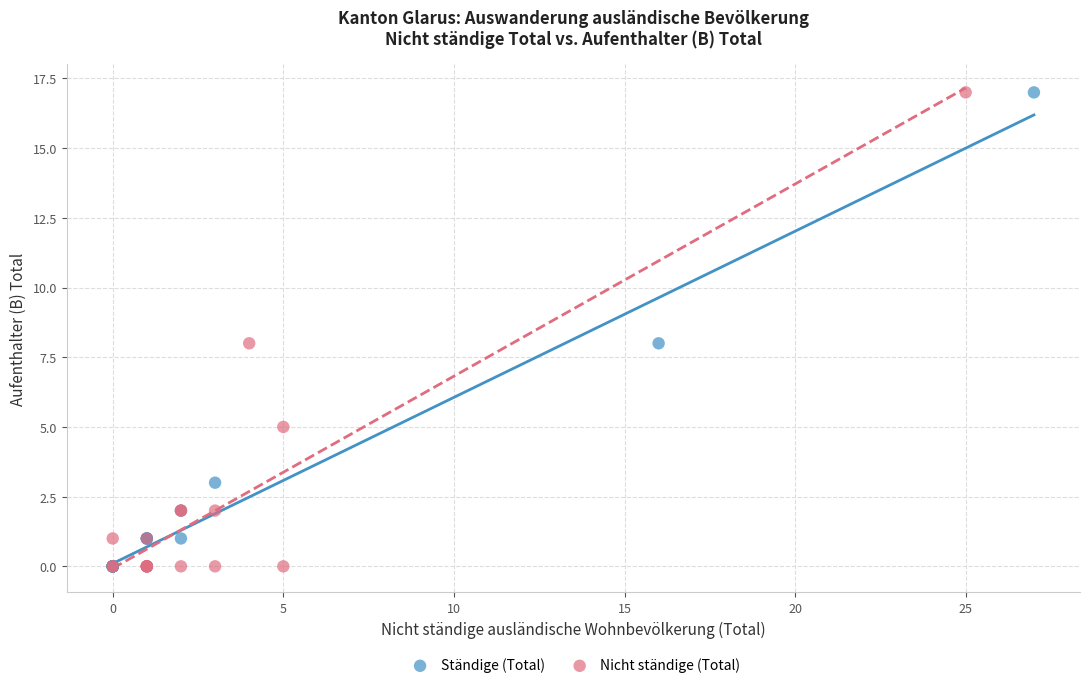

What are all the series names shown in the legend?

Ständige (Total), Nicht ständige (Total)